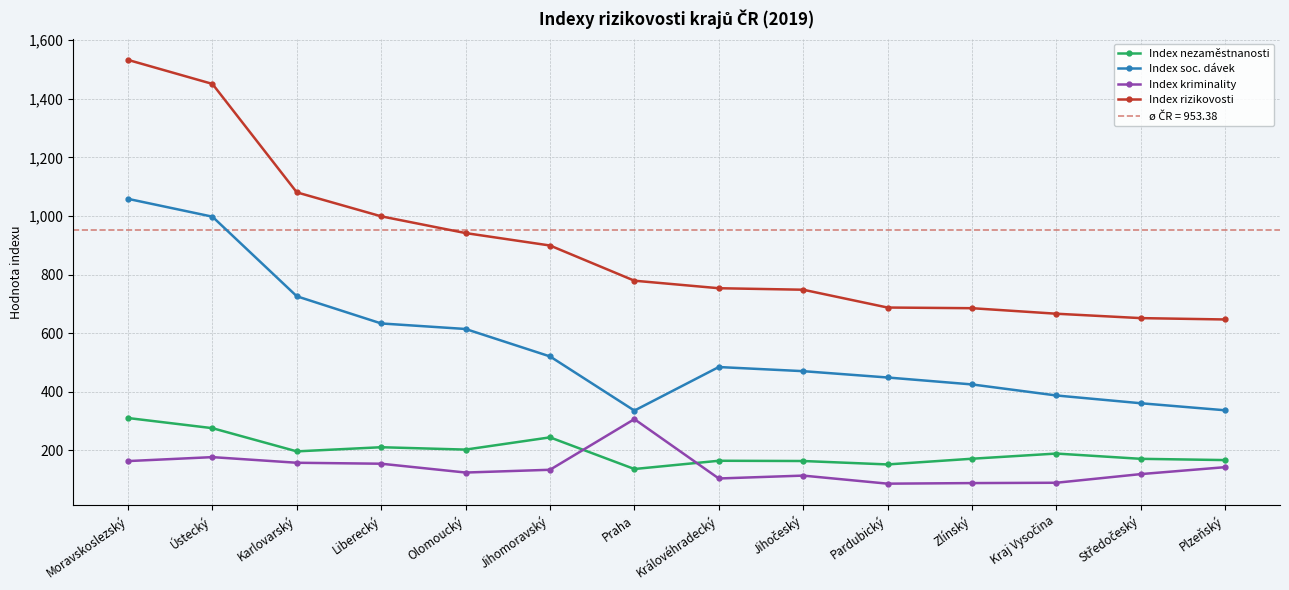

What is the value of the Index kriminality point at the 11th from the left?

88.5